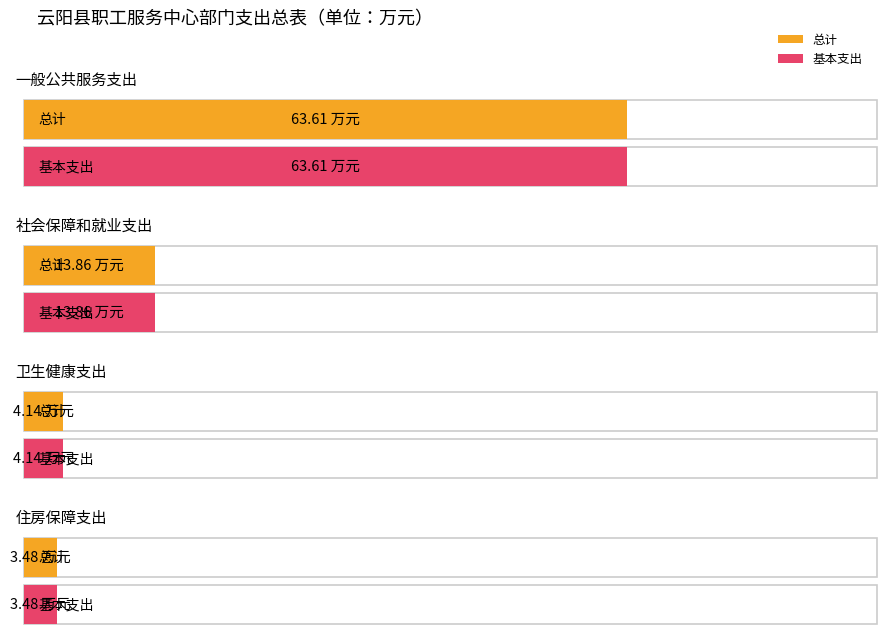

Is the value of 总计 at 一般公共服务支出 greater than the value of 基本支出 at 一般公共服务支出?

No